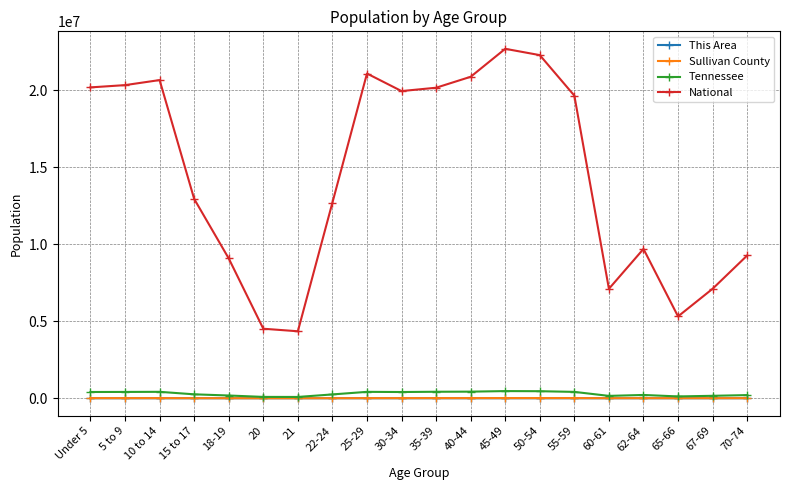

How many data points in National are less than 19664805?

10